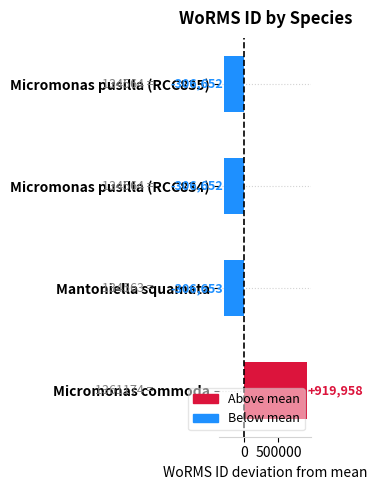

At which category does the chart reach its peak across all series?

Micromonas commoda